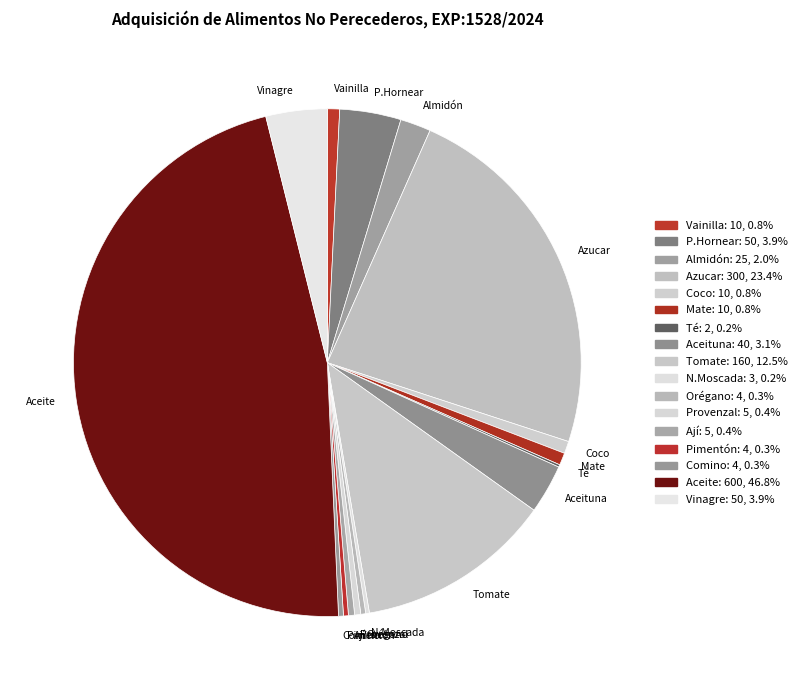

Does Mate account for over 50% of the chart?

No